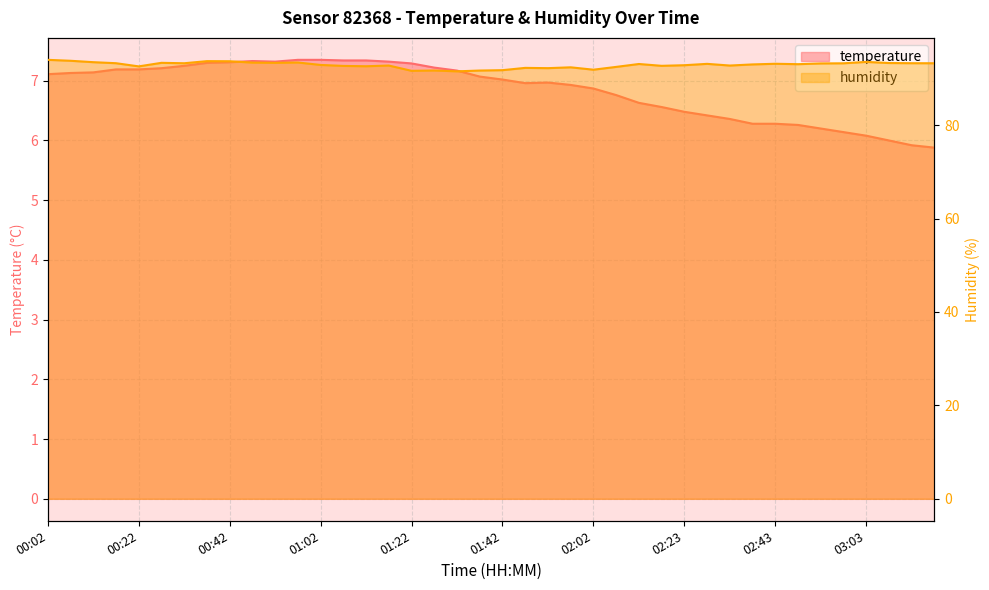

What is the label of the 2nd point from the left?

00:07